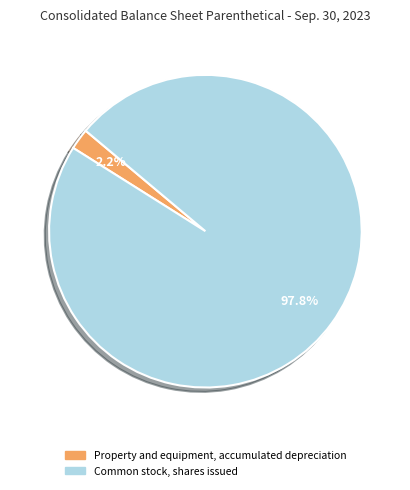

Is it true that Property and equipment, accumulated depreciation is 2% of the pie?

True